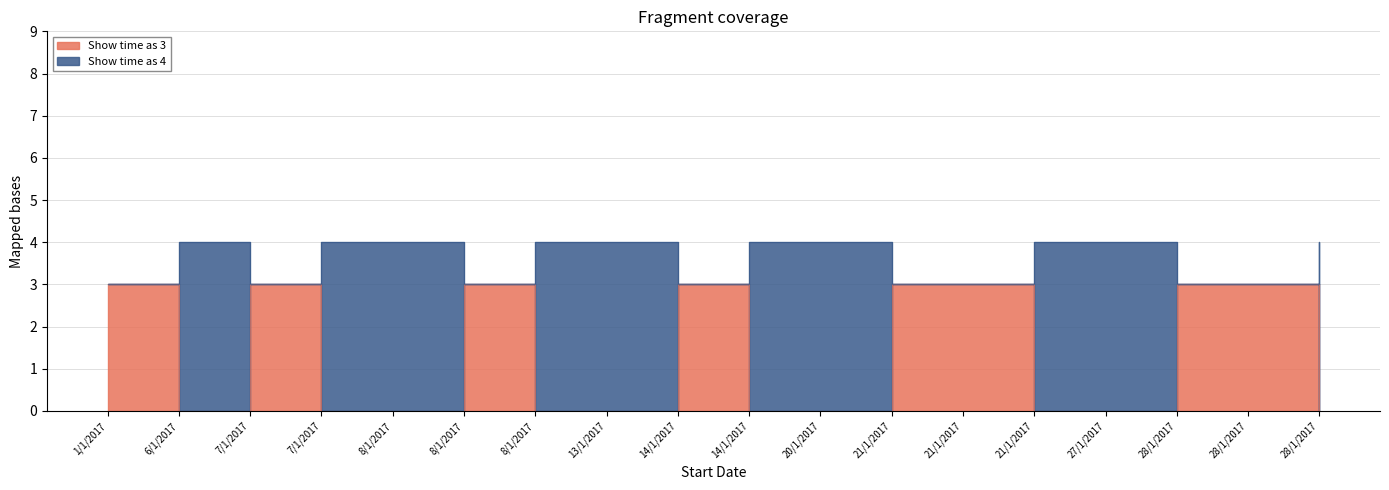

What are all the series names shown in the legend?

Show time as 3, Show time as 4